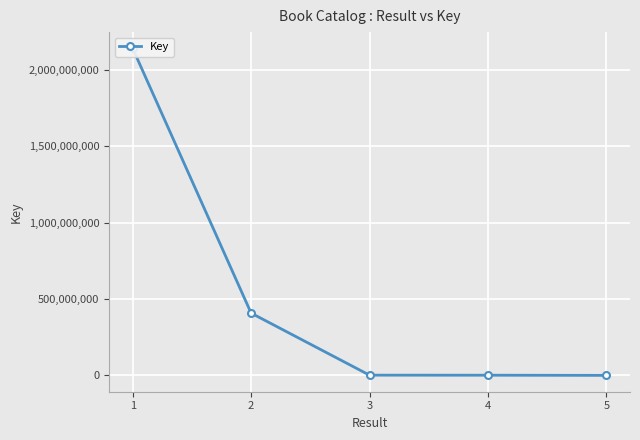

What is the value of the 3rd point from the left?

1799679